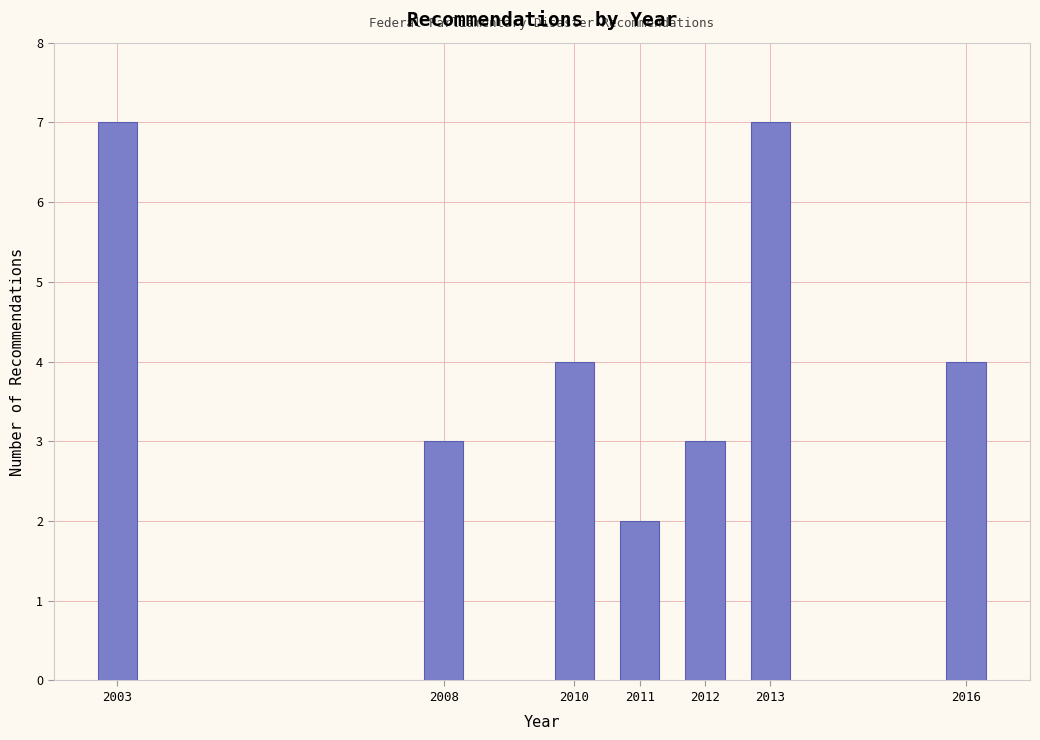

Reading right to left, what are all the values shown in this chart?

4	7	3	2	4	3	7